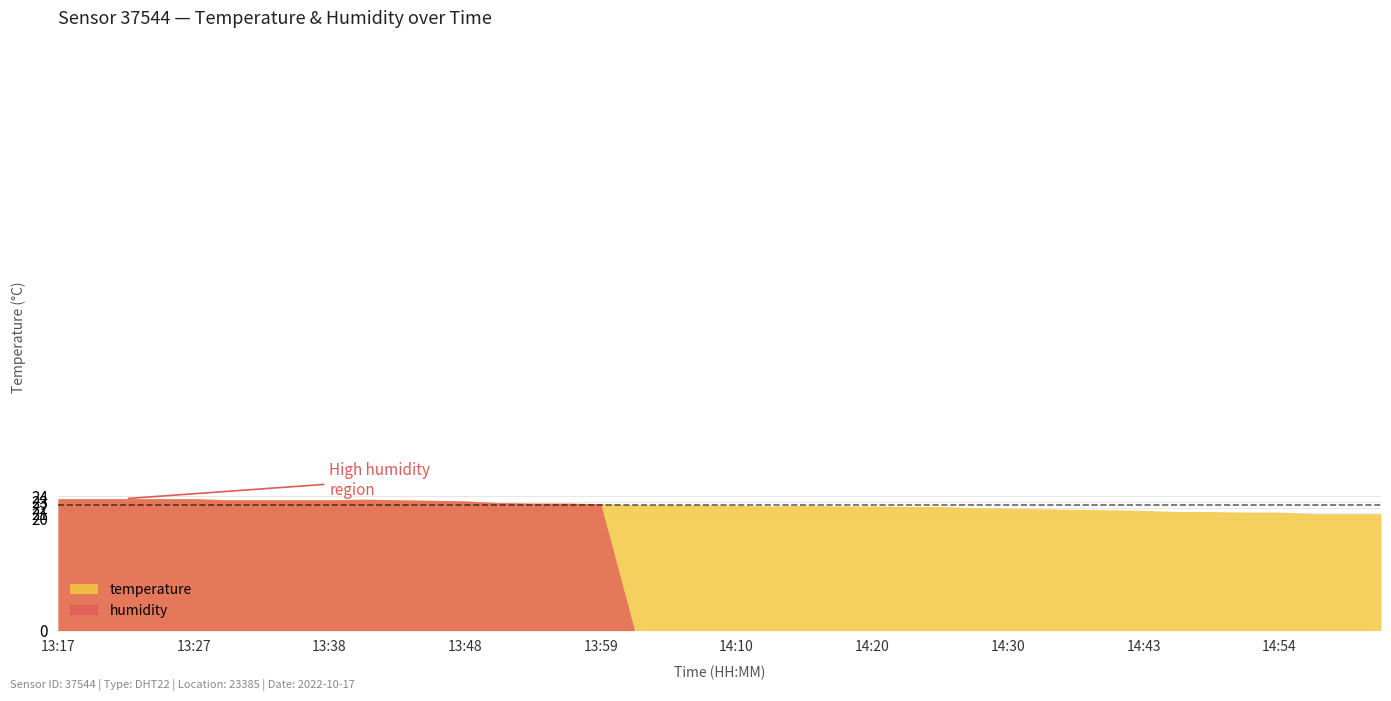

What is the difference between the highest and lowest values at 14:38?

78.3